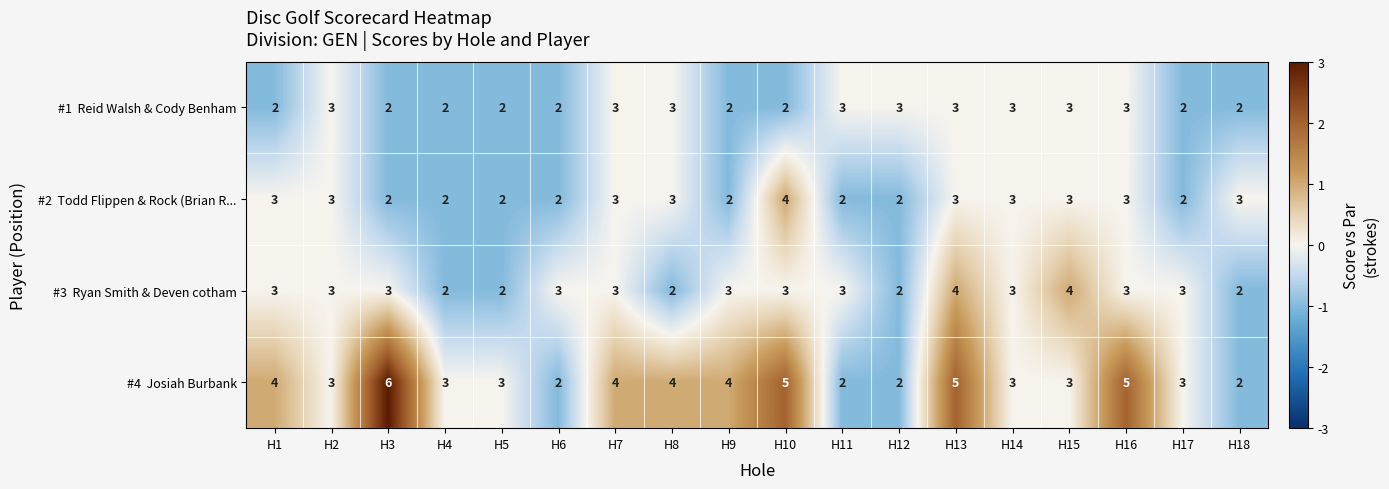

What is the spread (max minus min) of values at H3?

4